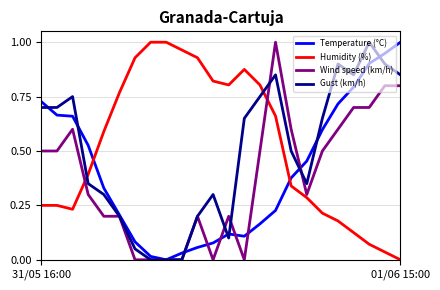

Rank the series by their average value, from lowest to highest.

Wind speed (km/h), Temperature (°C), Gust (km/h), Humidity (%)